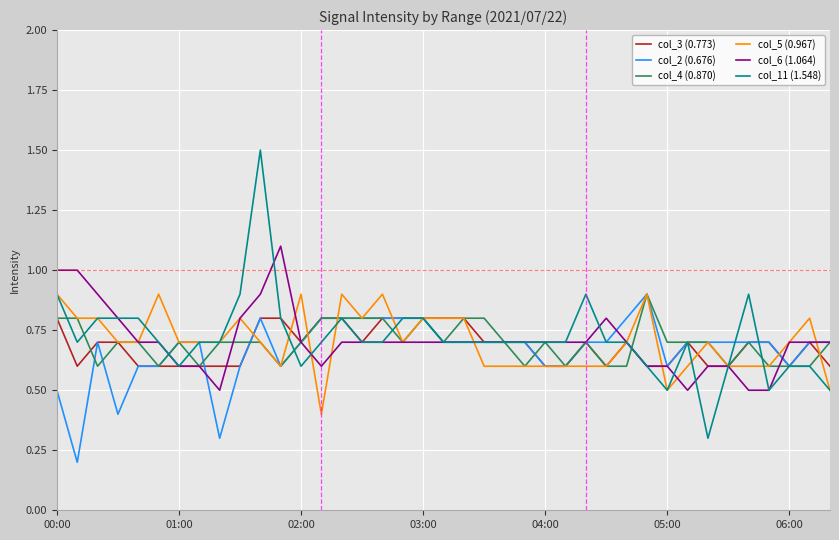

What is the maximum value for col_3 (0.773)?

0.8